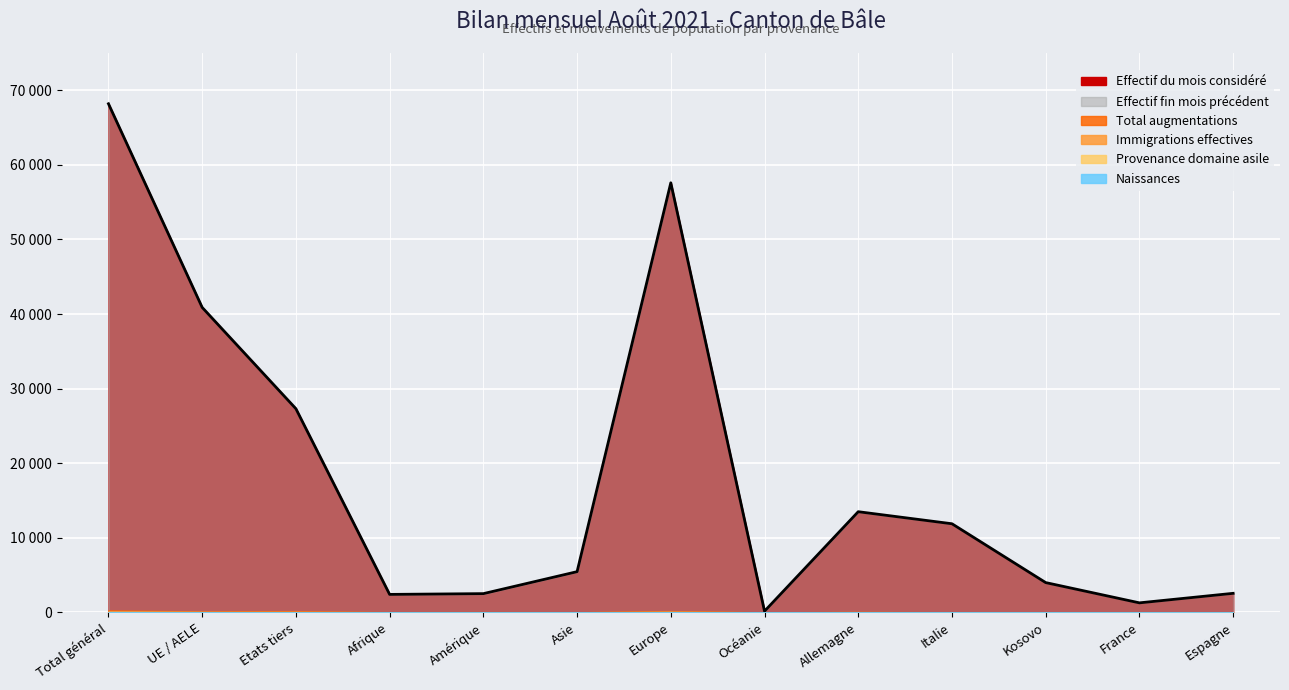

What is the total value across all series at Etats tiers?

54803